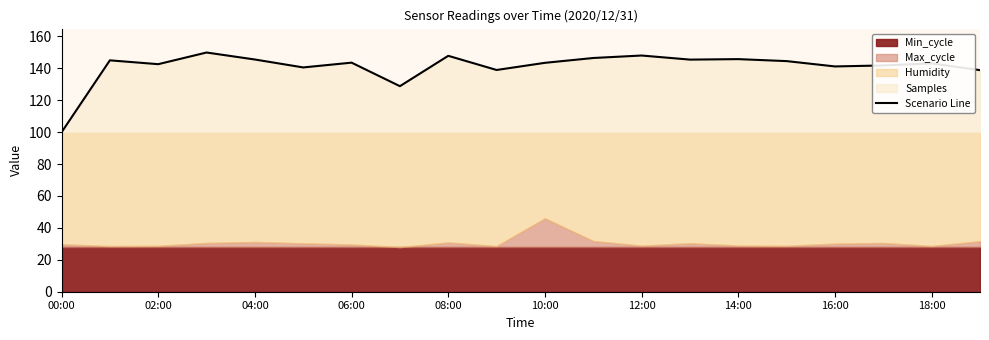

At which label does Scenario Line reach its minimum?

00:00